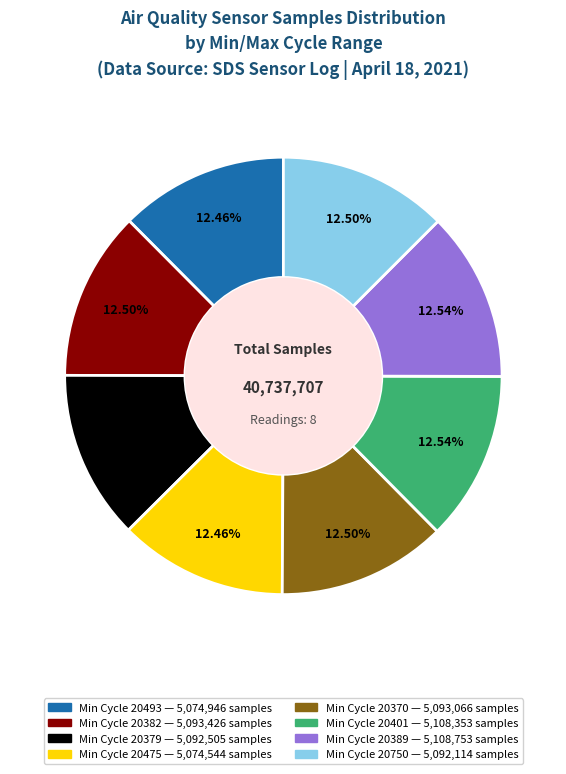

Is there any slice that represents more than half of the pie?

No